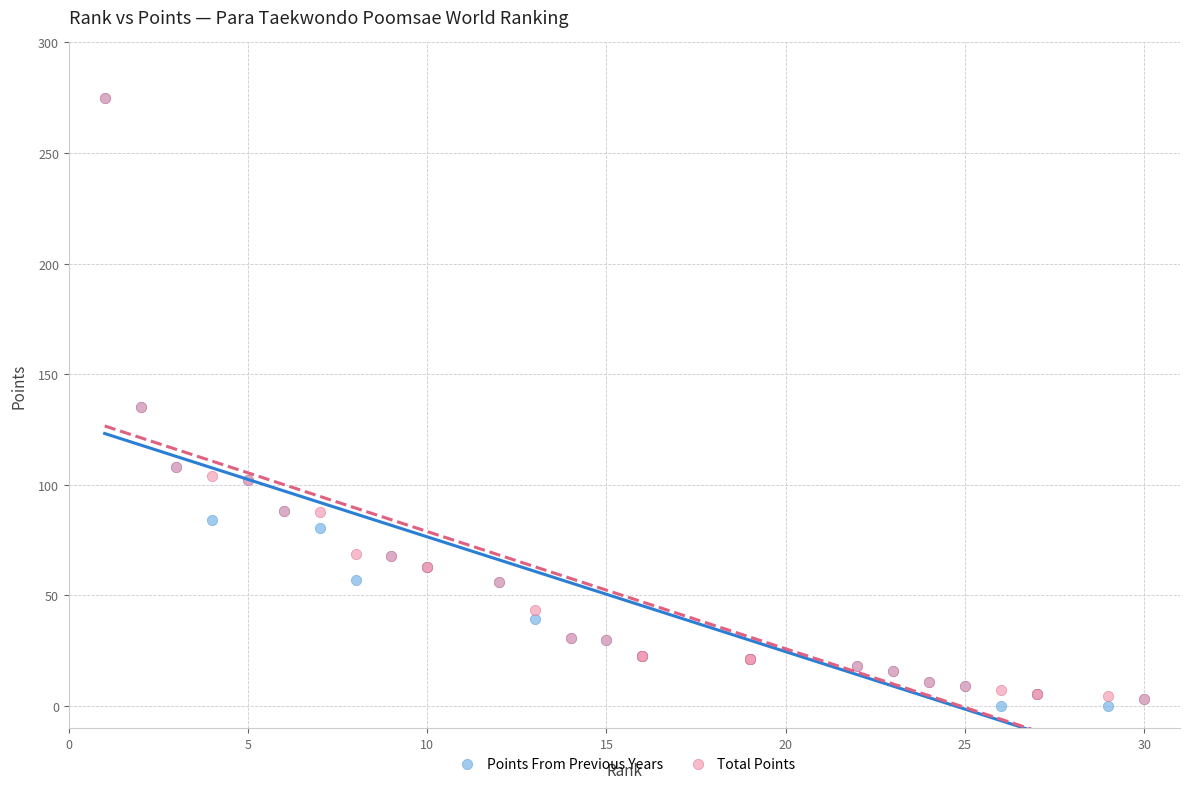

What are all the series names shown in the legend?

Points From Previous Years, Total Points